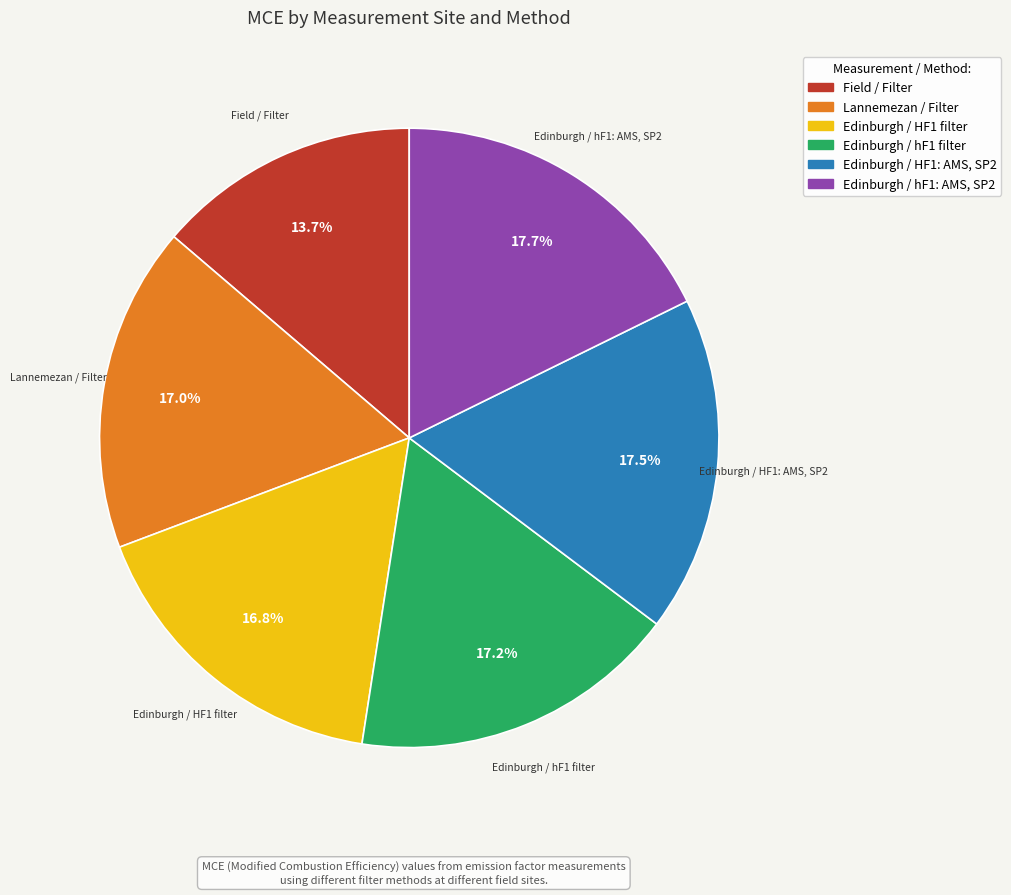

What is the smallest slice in the pie chart?

Field / Filter